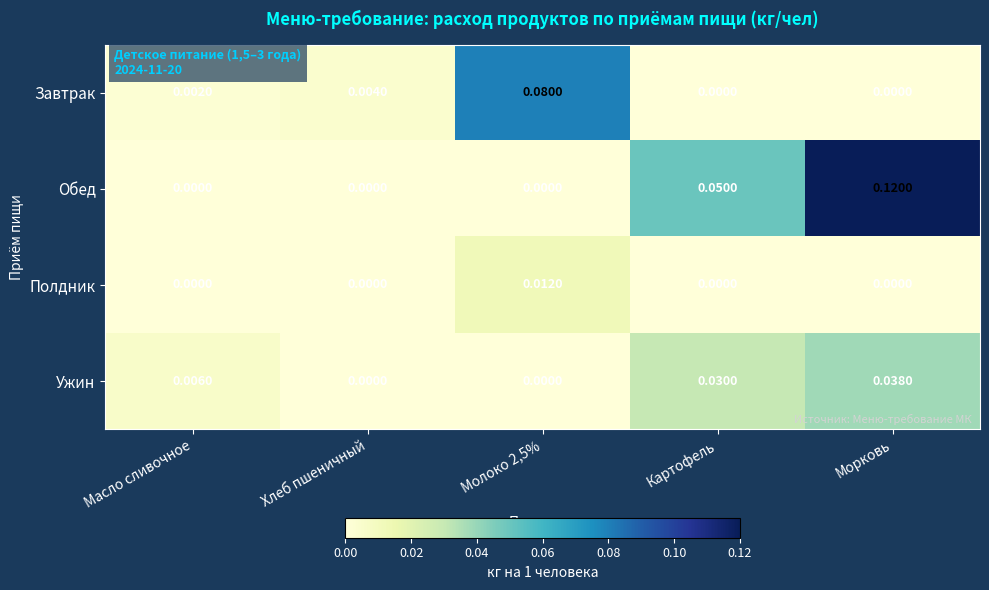

At how many categories does at least one series exceed 0?

5